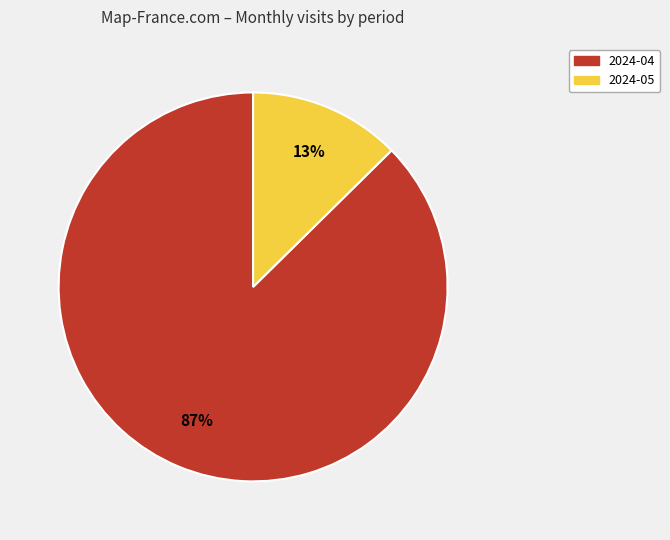

To the nearest percent, what percentage of the pie is 2024-05?

13%